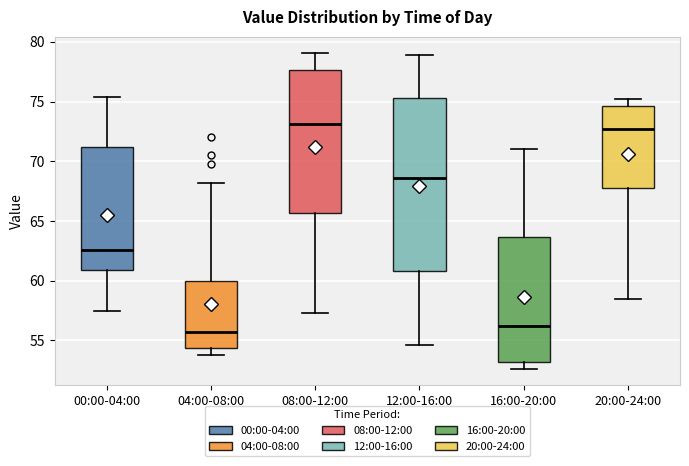

Where is the upper edge of the box for 04:00-08:00 on the y-axis? The values are not printed on the chart, so give them approximately, as read against the axis.

60.0